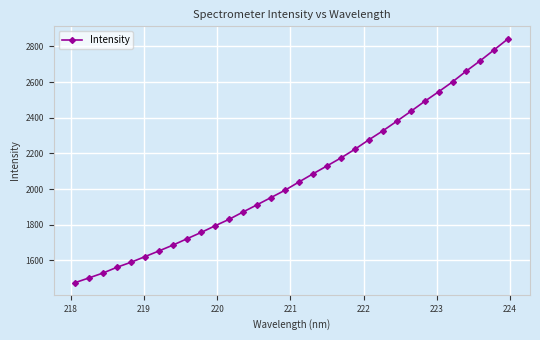

What is the difference between the maximum and minimum values?

1368.7